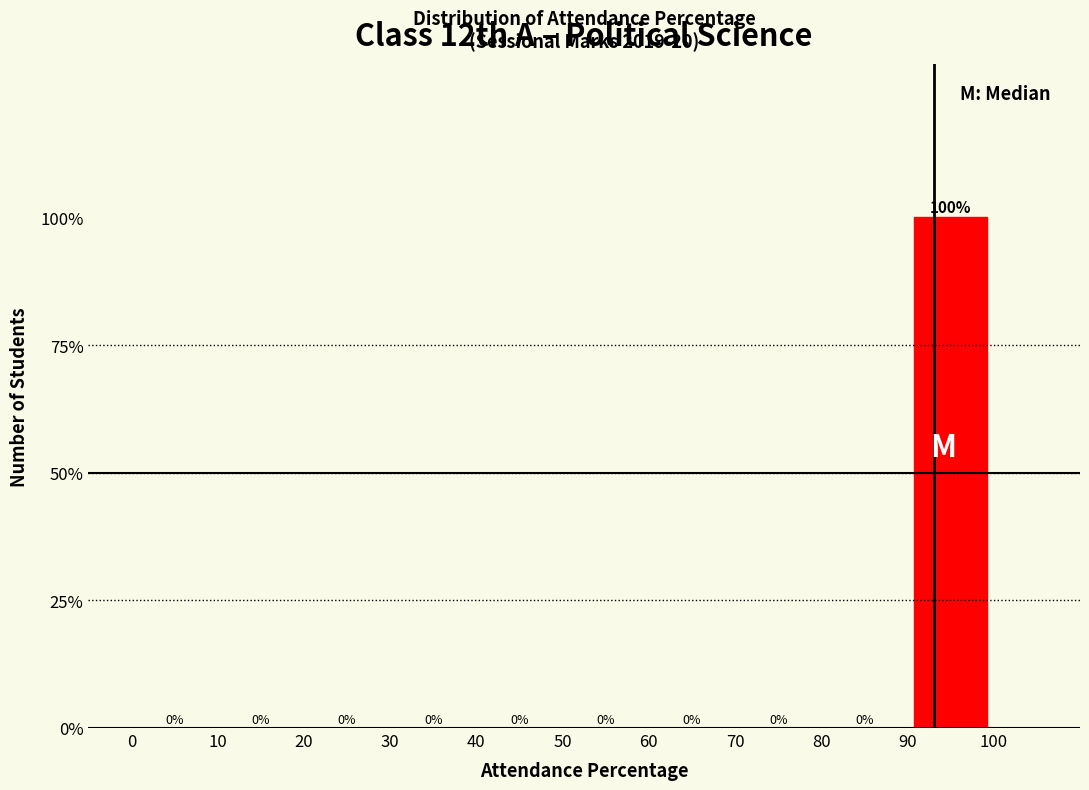

Reading left to right, transcribe this chart: for each bar, give the range it covers on the x-axis and its height.

0 to 10: 0
10 to 20: 0
20 to 30: 0
30 to 40: 0
40 to 50: 0
50 to 60: 0
60 to 70: 0
70 to 80: 0
80 to 90: 0
90 to 100: 100